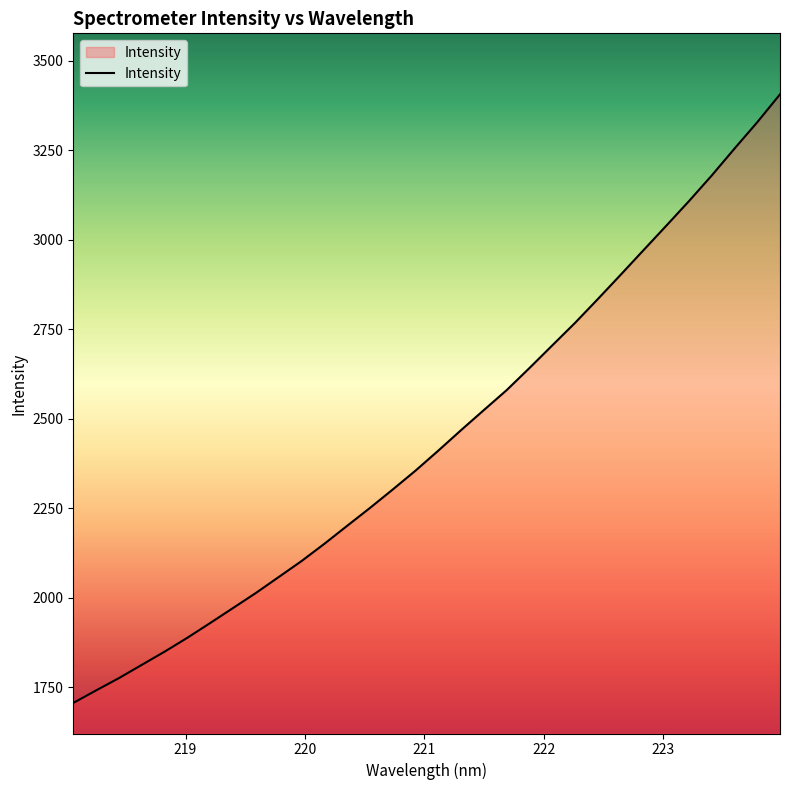

What is the maximum value shown in the chart?

3406.0